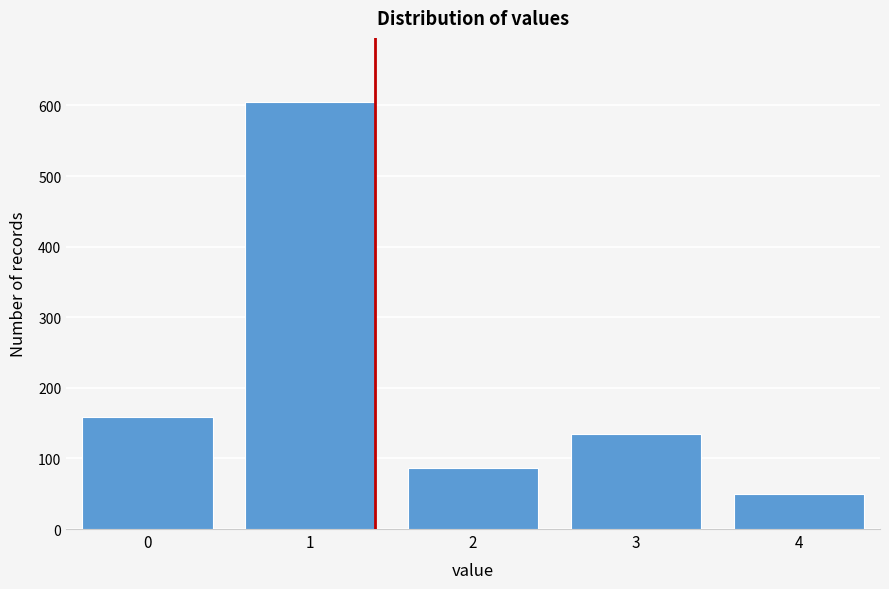

Reading left to right, transcribe all the data shown in this chart.

159	605	87	134	50